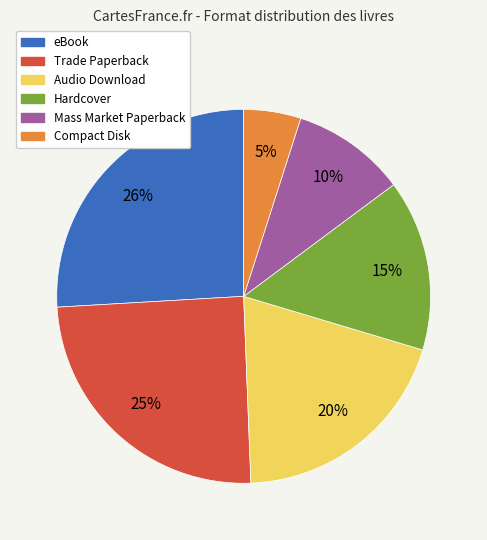

Is eBook the majority of the pie?

No